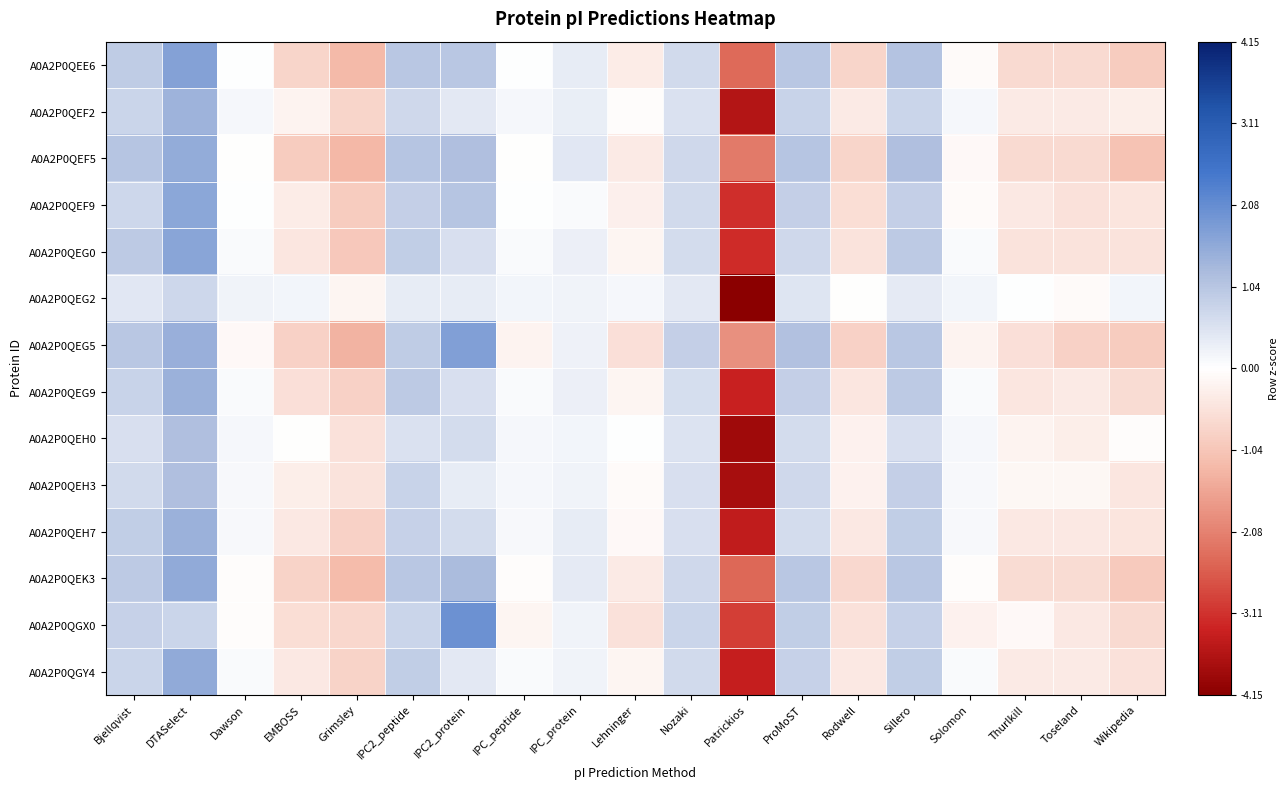

Between Thurlkill and IPC_protein, which is larger?

IPC_protein